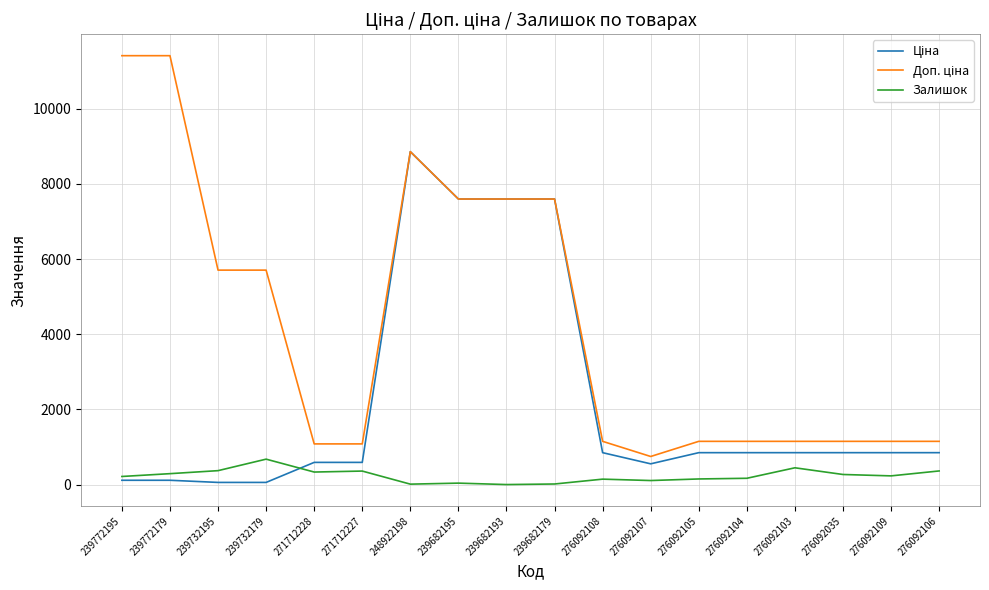

At which category is the sum across all series the highest?

248922198